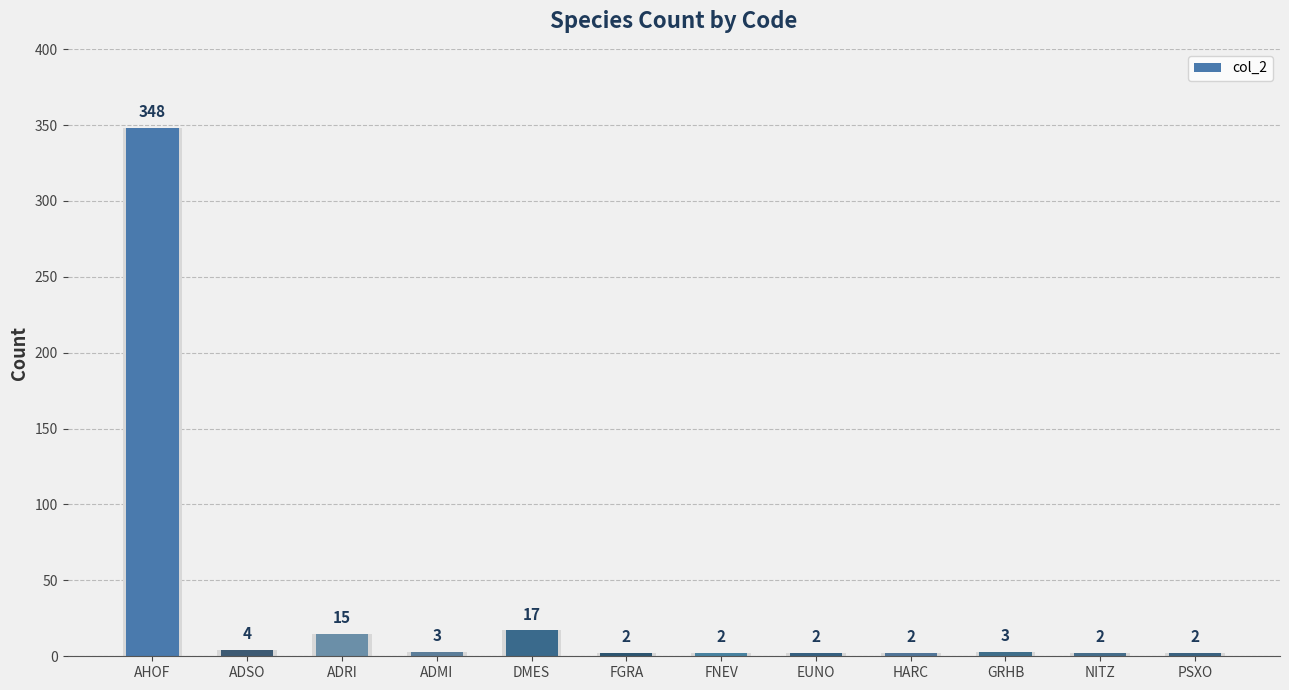

What is the difference between the maximum and second lowest values?

346